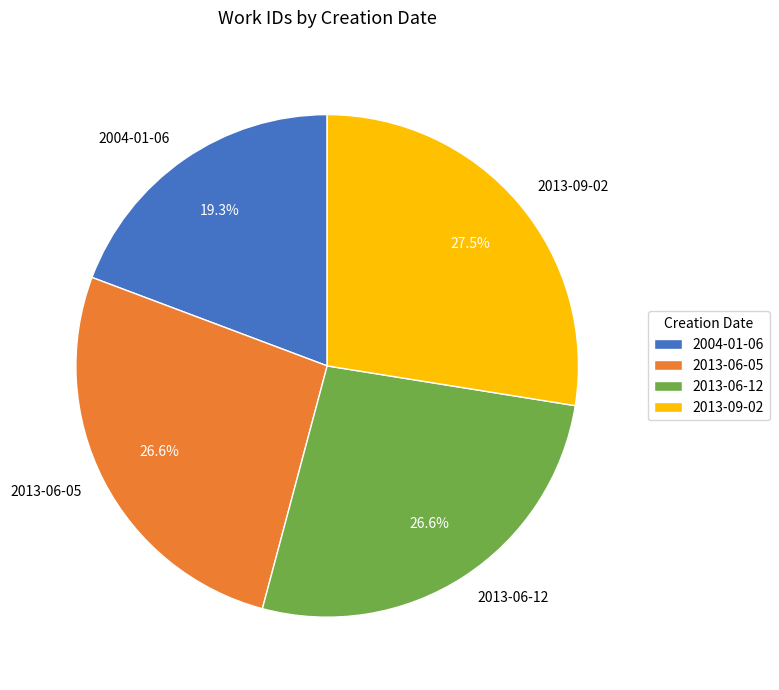

True or false: 2004-01-06 accounts for 27% of the total.

False